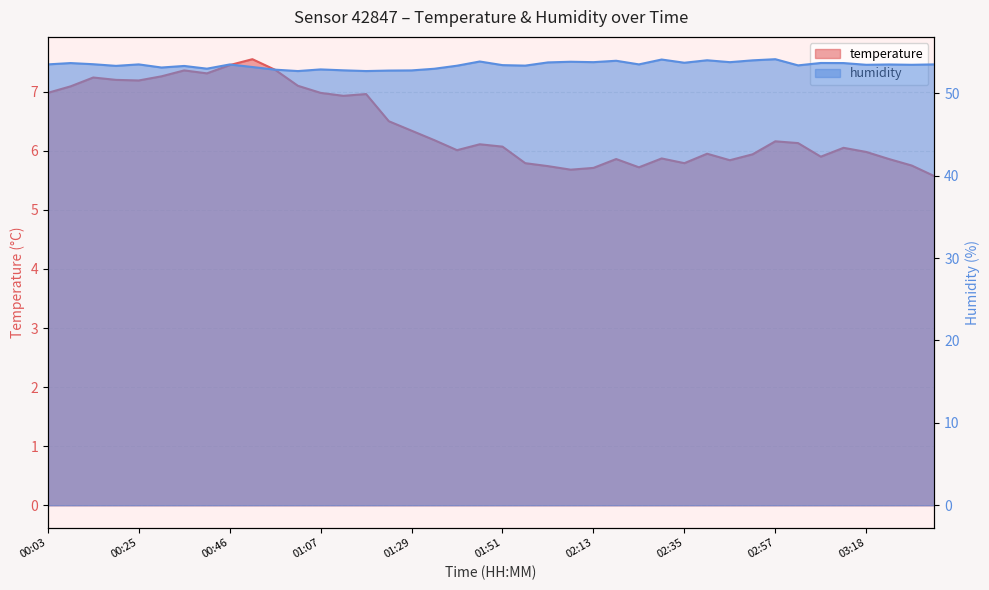

What is the lowest value of the humidity series?

52.7